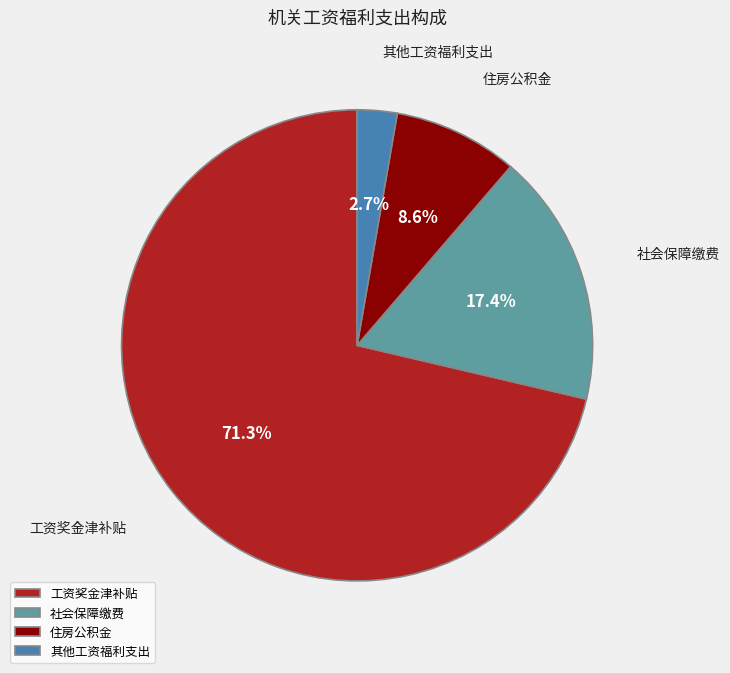

To the nearest percent, what is the average slice percentage?

25%